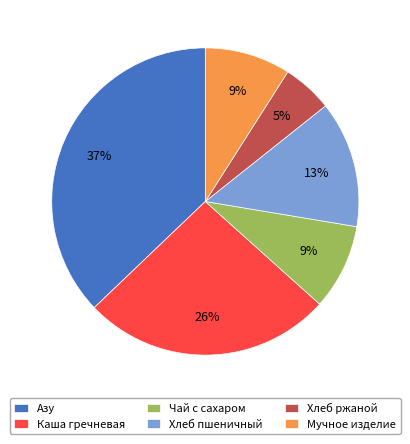

Is the sum of Чай с сахаром and Каша гречневая greater than half?

No